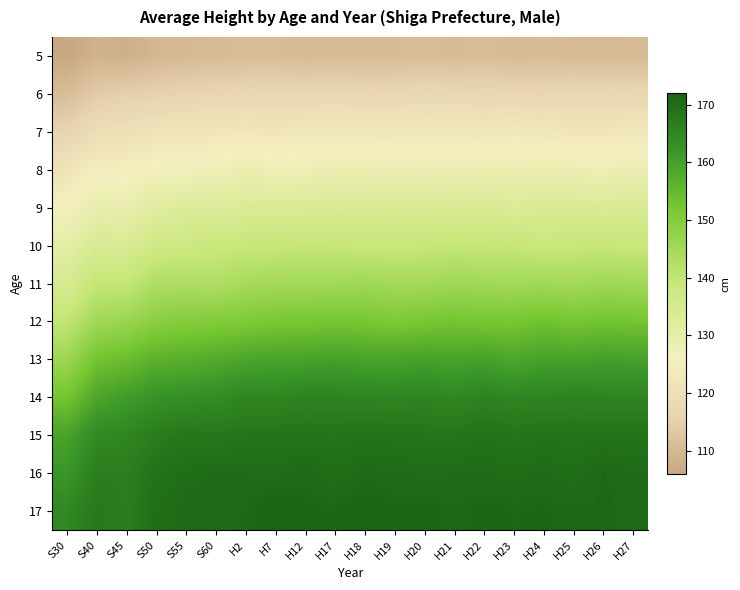

Reading left to right, what are all the values shown in this chart?

5: S30=106.1	S40=108.5	S45=108.0	S50=109.6	S55=110.0	S60=110.5	H2=110.8	H7=110.7	H12=110.5	H17=110.5	H18=110.6	H19=110.6	H20=110.9	H21=110.5	H22=111.0	H23=110.4	H24=110.7	H25=110.3	H26=110.3	H27=110.4
6: S30=110.8	S40=113.9	S45=114.8	S50=115.4	S55=116.1	S60=116.5	H2=116.7	H7=117.0	H12=116.7	H17=117.1	H18=116.6	H19=116.7	H20=117.3	H21=117.0	H22=116.8	H23=116.7	H24=116.5	H25=117.0	H26=116.6	H27=116.8
7: S30=116.0	S40=119.3	S45=119.9	S50=121.3	S55=121.6	S60=122.3	H2=122.4	H7=122.2	H12=122.6	H17=122.9	H18=122.7	H19=122.7	H20=122.9	H21=122.9	H22=122.5	H23=123.3	H24=122.6	H25=122.1	H26=122.2	H27=122.7
8: S30=120.9	S40=124.8	S45=125.3	S50=126.4	S55=126.6	S60=127.5	H2=128.5	H7=127.8	H12=128.0	H17=128.4	H18=128.4	H19=128.1	H20=128.2	H21=128.6	H22=128.3	H23=128.4	H24=129.0	H25=128.1	H26=128.0	H27=128.3
9: S30=126.0	S40=129.6	S45=129.0	S50=132.0	S55=132.6	S60=132.6	H2=133.4	H7=133.4	H12=133.4	H17=133.7	H18=133.7	H19=133.8	H20=133.6	H21=133.9	H22=134.0	H23=133.2	H24=133.6	H25=133.6	H26=133.4	H27=133.7
10: S30=130.4	S40=134.3	S45=133.9	S50=136.9	S55=137.4	S60=138.3	H2=138.8	H7=138.9	H12=139.1	H17=139.1	H18=138.6	H19=138.6	H20=138.9	H21=139.4	H22=139.1	H23=139.1	H24=138.4	H25=138.8	H26=138.9	H27=138.6
11: S30=134.6	S40=139.3	S45=139.3	S50=143.0	S55=143.1	S60=142.6	H2=144.4	H7=144.7	H12=144.9	H17=145.0	H18=145.4	H19=144.7	H20=144.7	H21=145.5	H22=145.1	H23=144.8	H24=145.1	H25=144.7	H26=145.5	H27=145.1
12: S30=139.8	S40=145.3	S45=146.5	S50=149.0	S55=150.1	S60=150.4	H2=150.9	H7=151.9	H12=152.0	H17=152.2	H18=152.1	H19=151.1	H20=152.0	H21=152.6	H22=152.0	H23=152.1	H24=153.2	H25=152.1	H26=152.9	H27=152.5
13: S30=145.9	S40=152.7	S45=154.2	S50=156.6	S55=156.9	S60=157.9	H2=159.0	H7=159.4	H12=159.5	H17=160.1	H18=159.5	H19=159.5	H20=159.8	H21=159.5	H22=159.9	H23=158.7	H24=159.9	H25=159.7	H26=160.2	H27=160.0
14: S30=152.6	S40=158.8	S45=161.0	S50=162.8	S55=163.4	S60=163.8	H2=165.1	H7=164.9	H12=165.8	H17=165.6	H18=165.3	H19=165.1	H20=165.4	H21=164.8	H22=165.7	H23=165.1	H24=165.4	H25=165.7	H26=165.5	H27=165.3
15: S30=159.5	S40=164.5	S45=165.0	S50=167.0	S55=168.1	S60=167.9	H2=168.5	H7=168.6	H12=168.5	H17=168.5	H18=168.9	H19=168.7	H20=168.5	H21=168.4	H22=169.1	H23=168.5	H24=168.8	H25=168.8	H26=168.7	H27=168.9
16: S30=162.0	S40=166.7	S45=166.6	S50=169.0	S55=169.9	S60=170.3	H2=170.2	H7=170.0	H12=170.7	H17=169.8	H18=170.6	H19=170.4	H20=170.1	H21=170.2	H22=170.3	H23=169.9	H24=170.4	H25=169.8	H26=171.0	H27=170.4
17: S30=164.7	S40=167.8	S45=166.8	S50=169.8	S55=170.6	S60=170.4	H2=170.9	H7=172.0	H12=171.4	H17=171.2	H18=171.8	H19=171.3	H20=171.5	H21=171.0	H22=171.4	H23=171.2	H24=171.3	H25=171.0	H26=171.1	H27=170.8